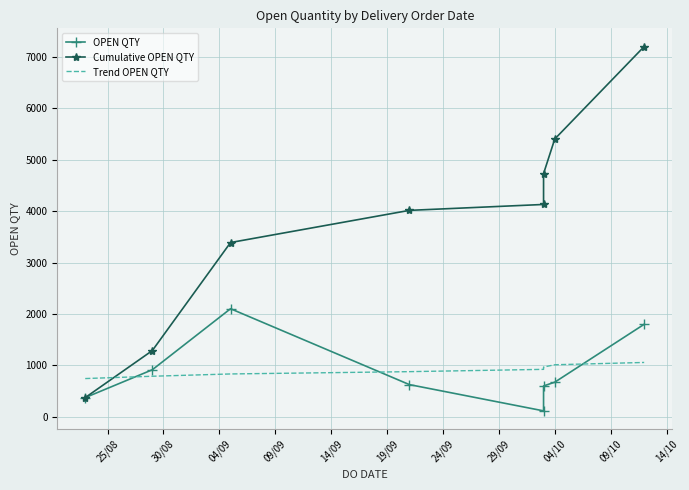

After their last crossing, which series has the higher values: Trend OPEN QTY or Cumulative OPEN QTY?

Cumulative OPEN QTY